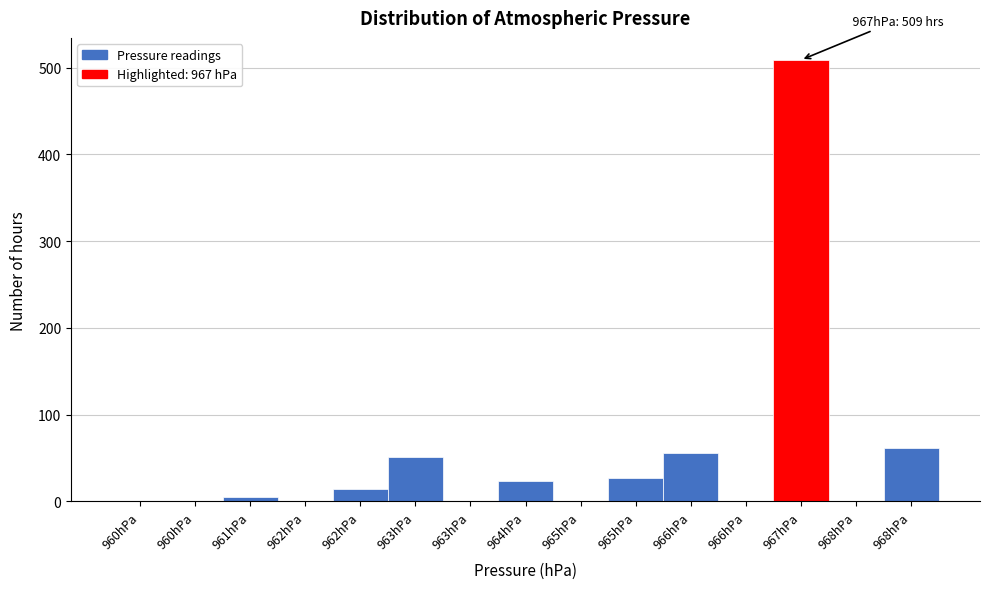

Count the number of categories in the chart.

15